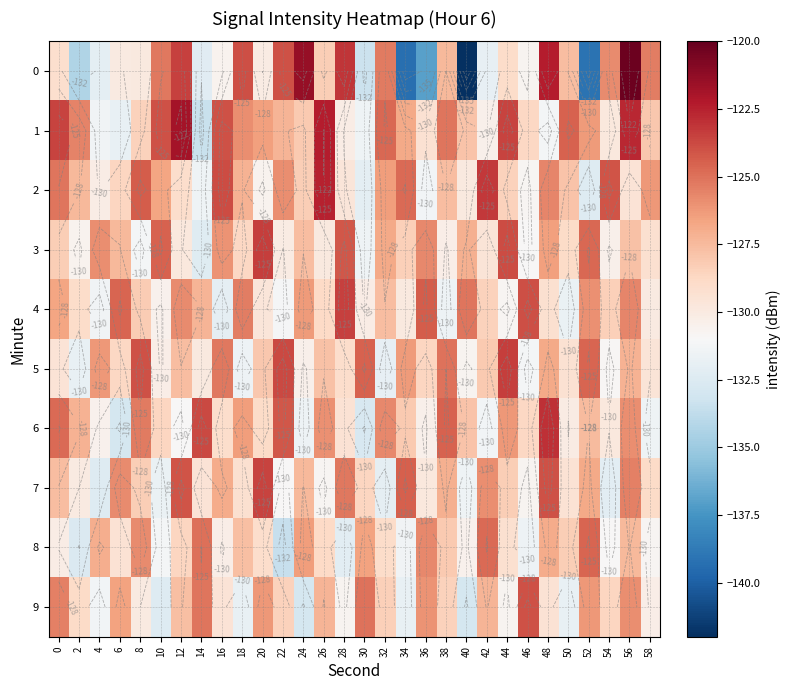

Is it true that 3 equals -130.6 at 2?

True